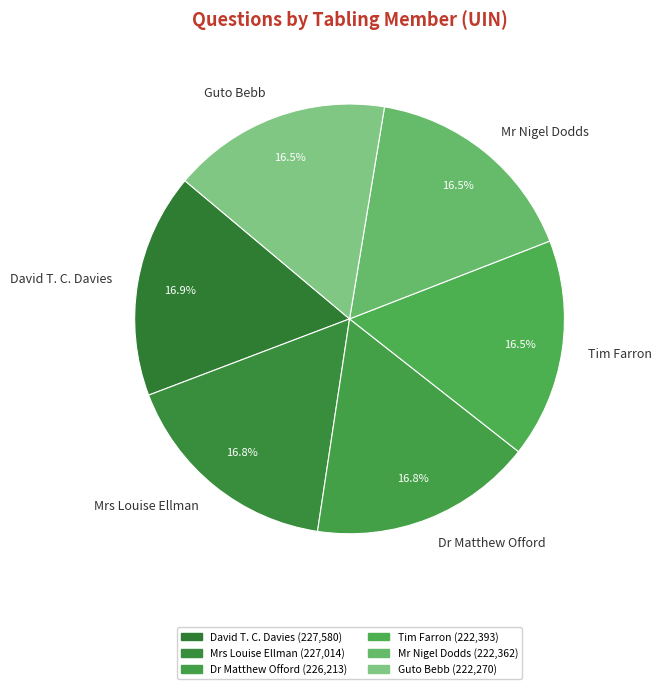

Does David T. C. Davies account for over 50% of the chart?

No